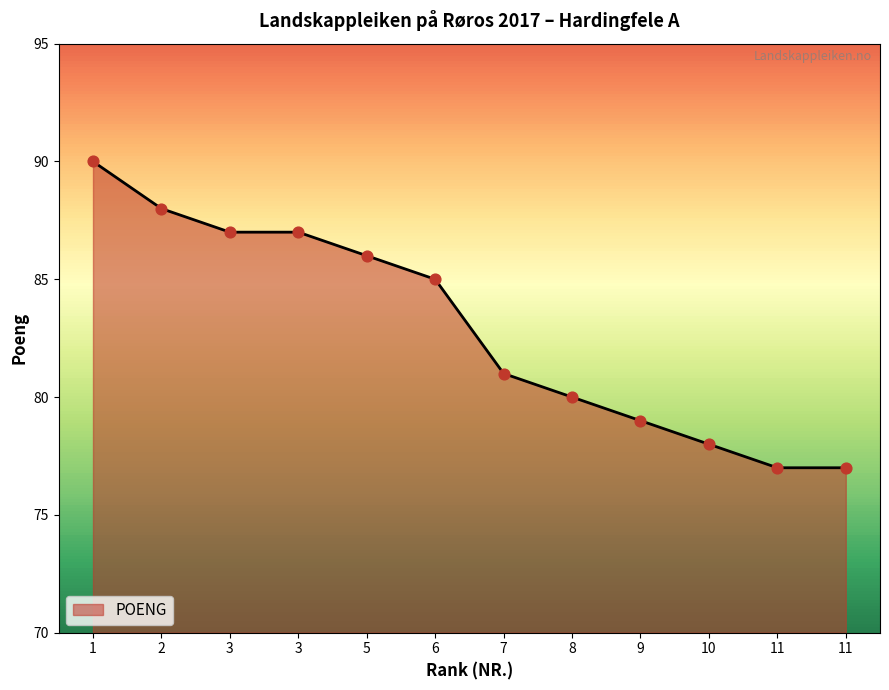

Approximately how many times larger is the value at 7 compared to 3?

0.9